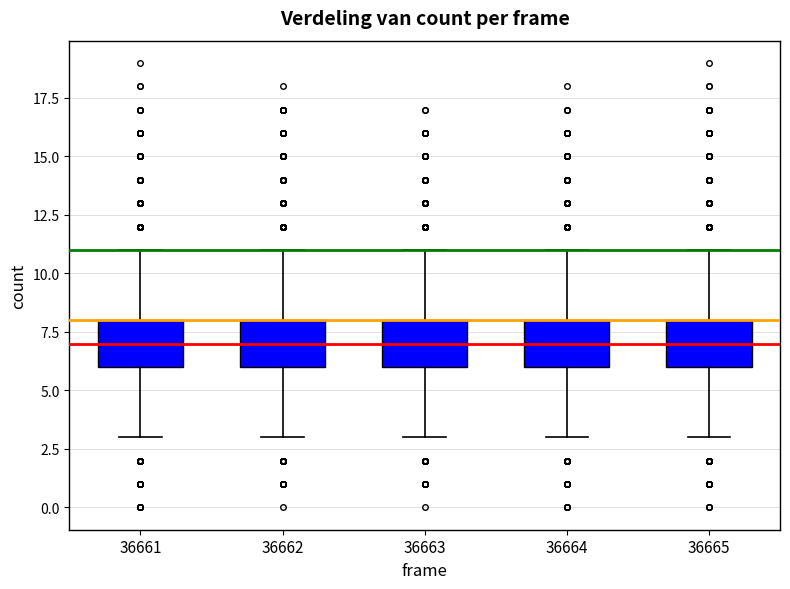

Reading left to right, transcribe this box plot: for each box, give where its median line is, the range the box spans, and where its two whiskers end, as read against the y-axis. The values are not printed on the chart, so give them approximately, as read against the axis.

36661: median 7, box 6 to 8, whiskers 3 to 11
36662: median 7, box 6 to 8, whiskers 3 to 11
36663: median 7, box 6 to 8, whiskers 3 to 11
36664: median 7, box 6 to 8, whiskers 3 to 11
36665: median 7, box 6 to 8, whiskers 3 to 11